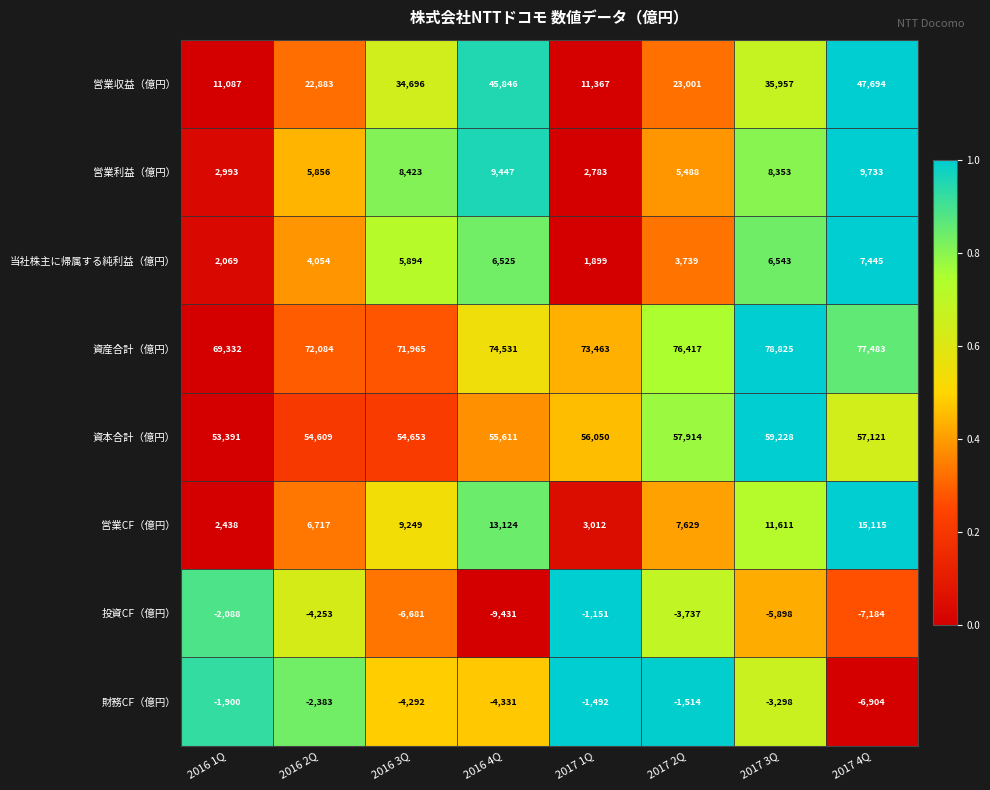

How many data points does each series have?

8